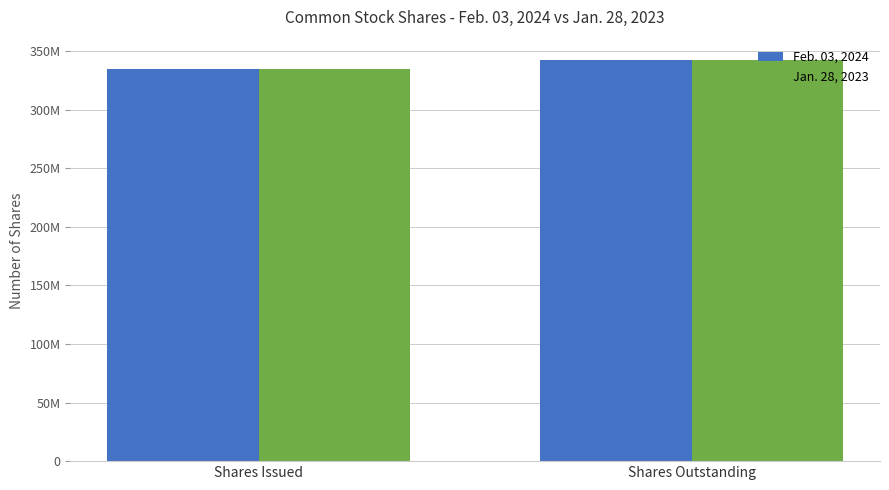

At Shares Outstanding, list the series in order from smallest to largest.

Feb. 03, 2024, Jan. 28, 2023